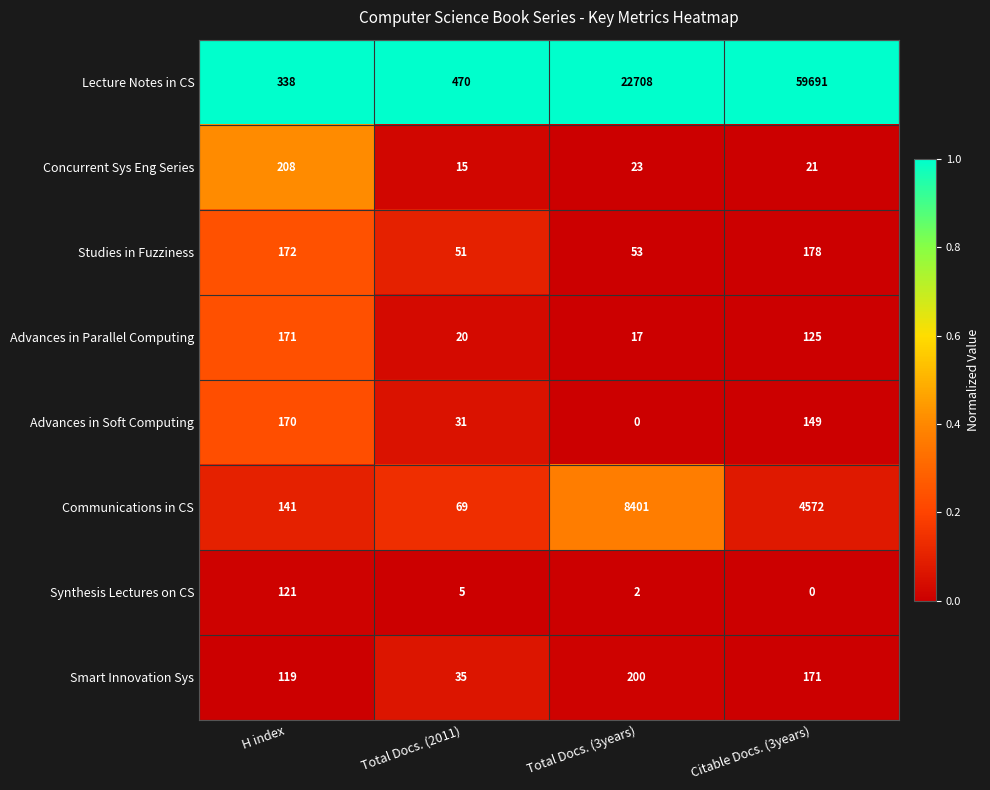

Which series has the largest total across all categories?

Lecture Notes in CS